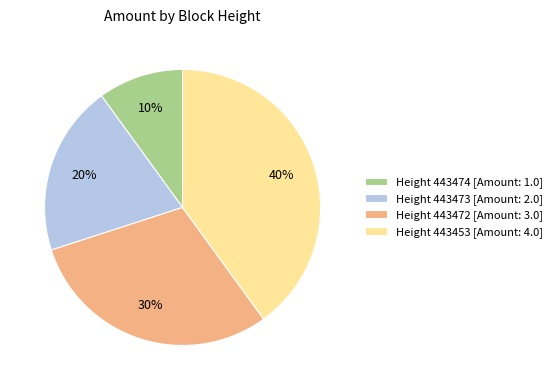

Combined, do Height 443473 [Amount: 2.0] and Height 443474 [Amount: 1.0] account for over 50%?

No